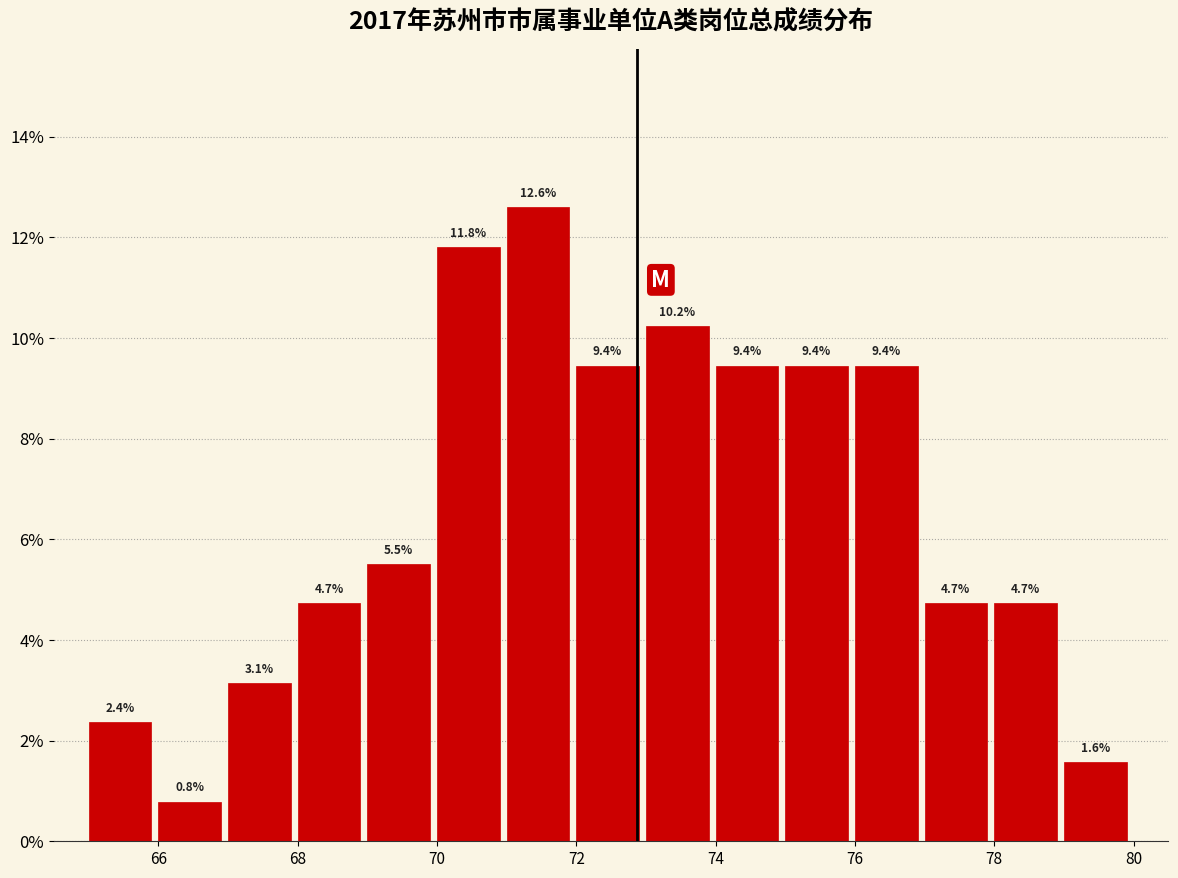

How tall is the bar that spans 77 to 78 on the x-axis?

4.7